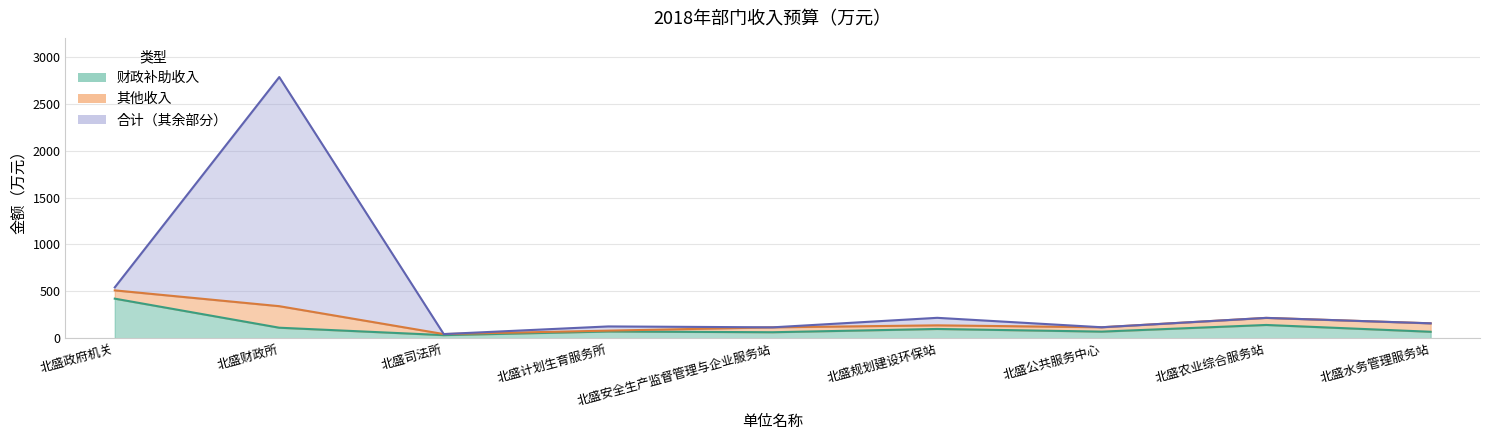

True or false: 合计 and 财政补助收入 cross at least once.

False